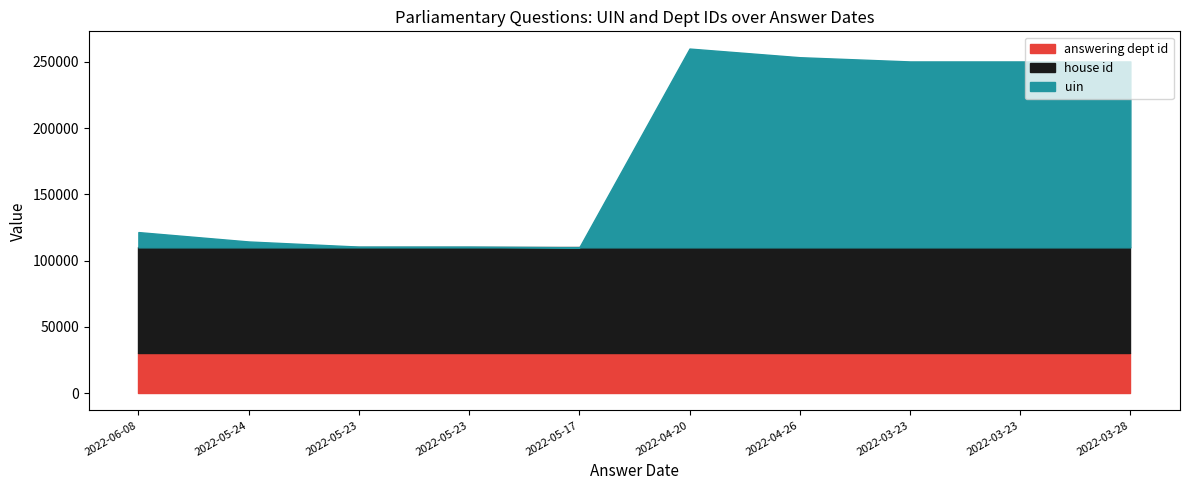

Count the number of categories in the chart.

10